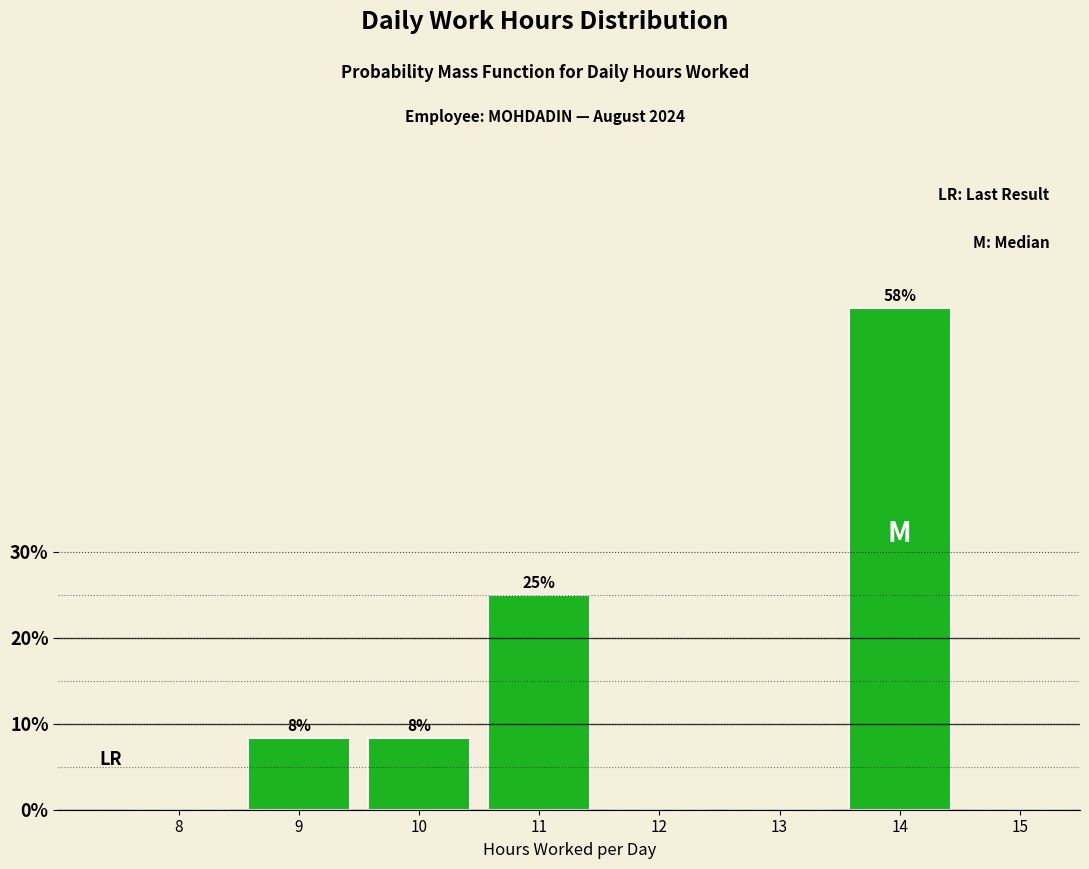

Are the bars horizontal?

No